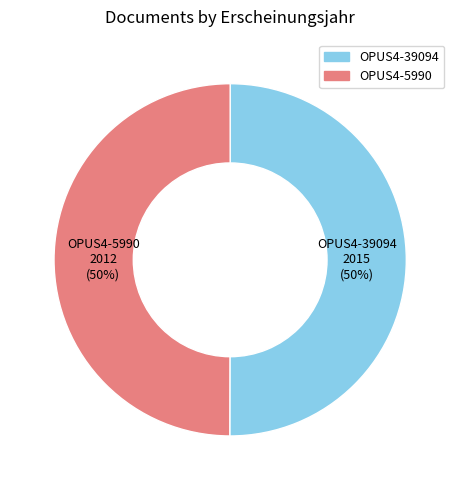

The OPUS4-39094 slice represents 50% of the pie. True or false?

True